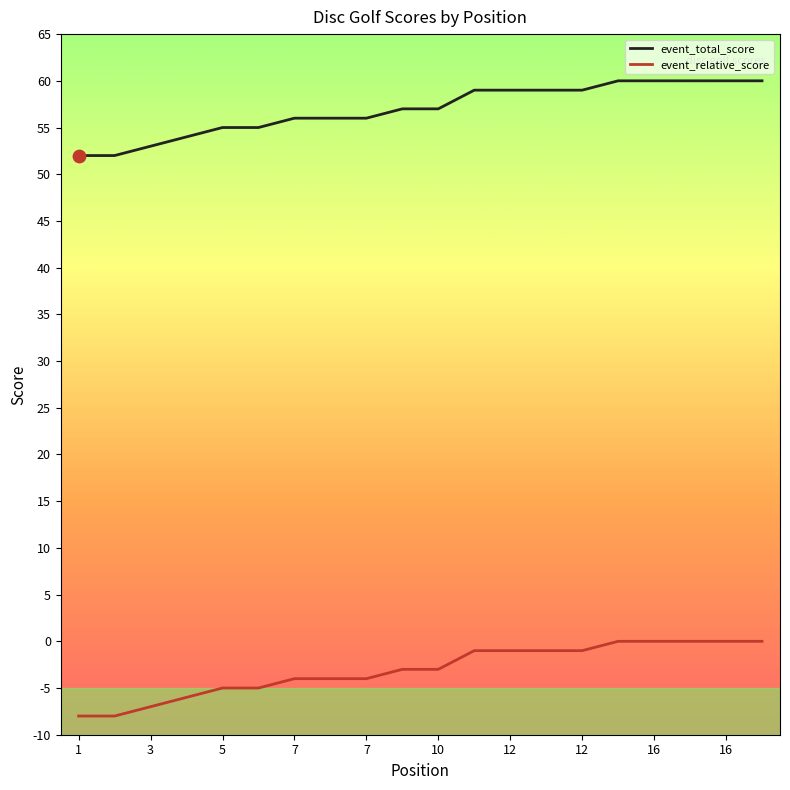

What is the smallest value displayed?

-8